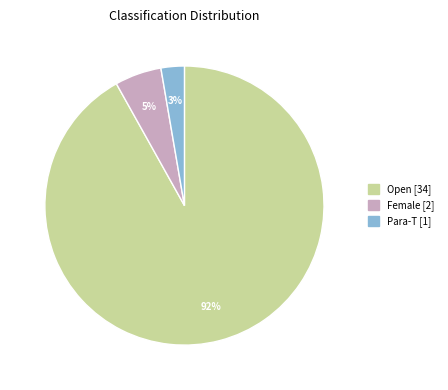

Is it true that Para is 3% of the pie?

True